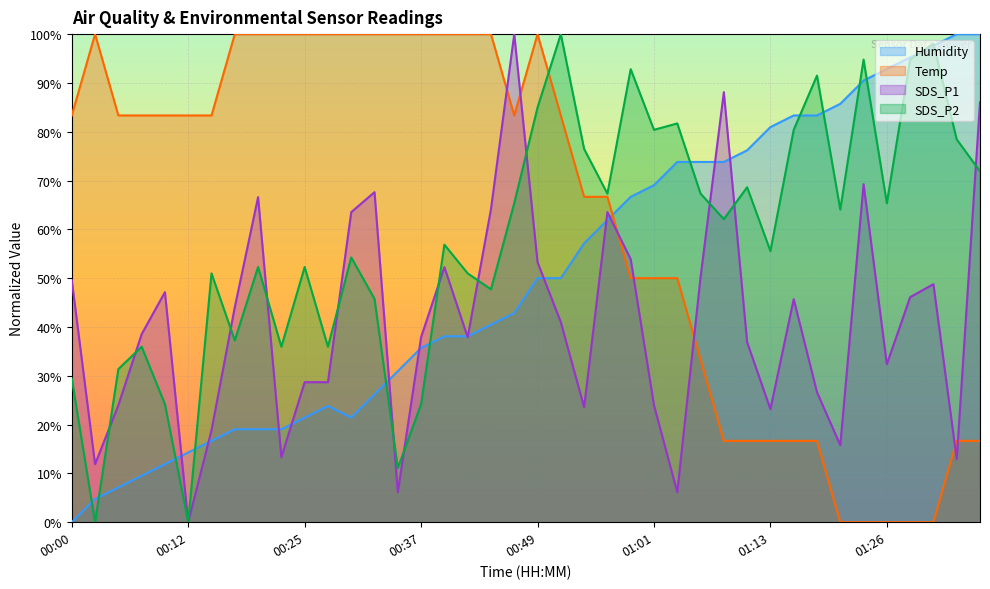

Which series ends up on top after the final intersection of SDS_P1 and Temp?

SDS_P1